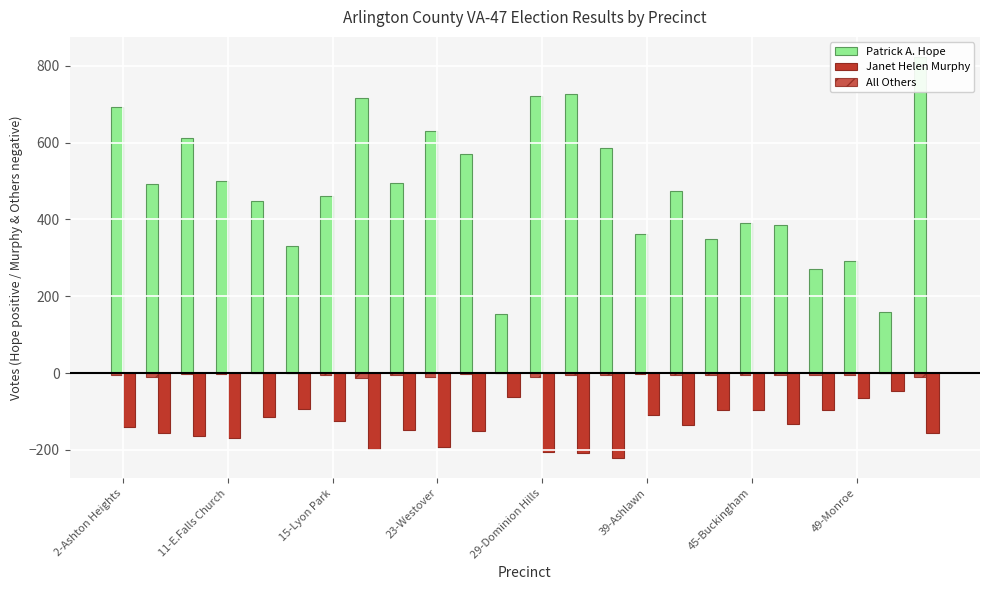

What is the minimum value shown in the chart?

-221